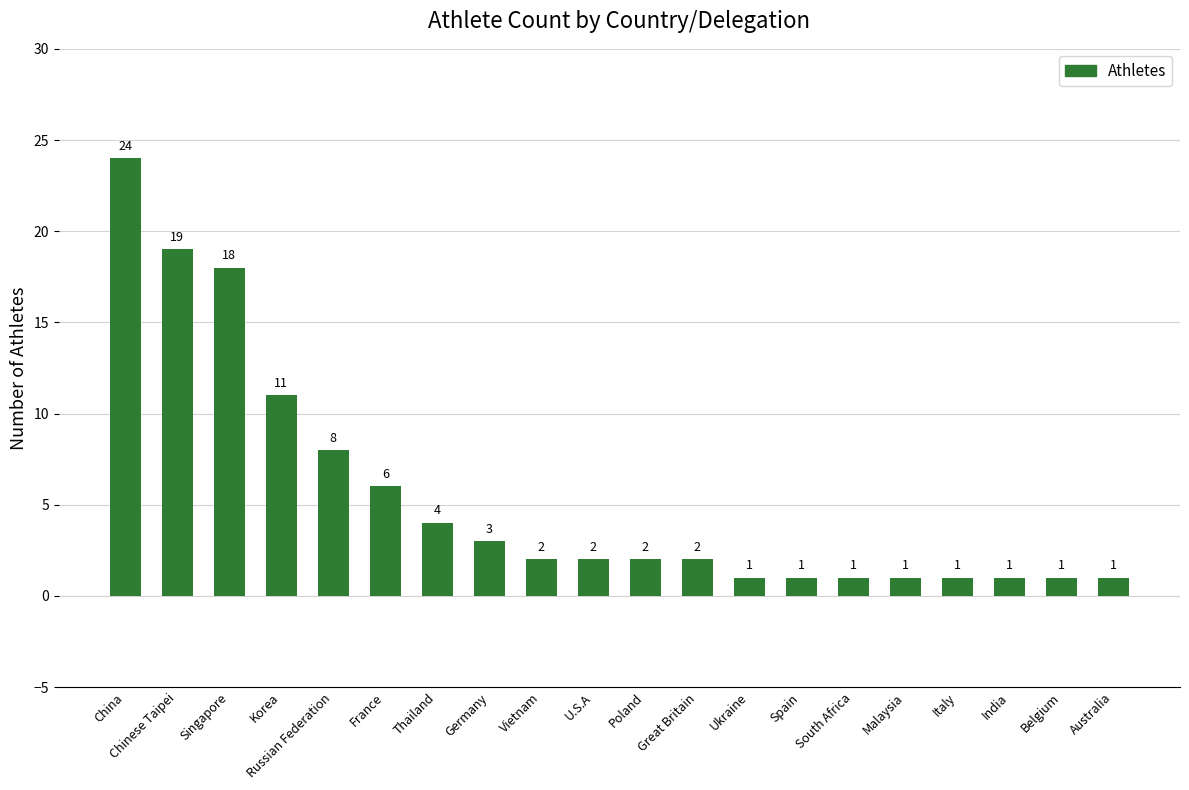

True or false: the data shows 8 at Russian Federation.

True